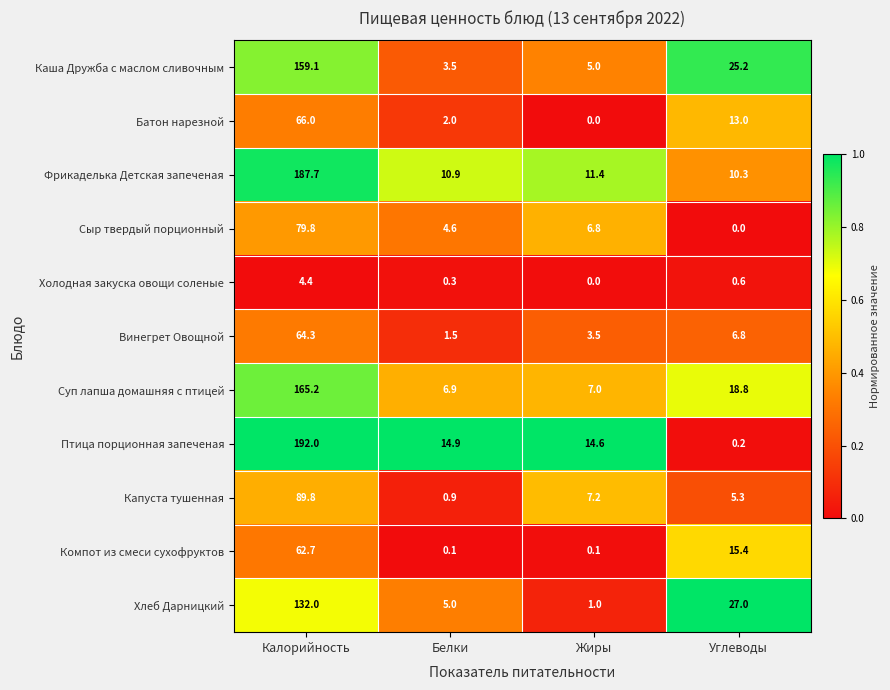

At which label does Хлеб Дарницкий first exceed 27?

Калорийность